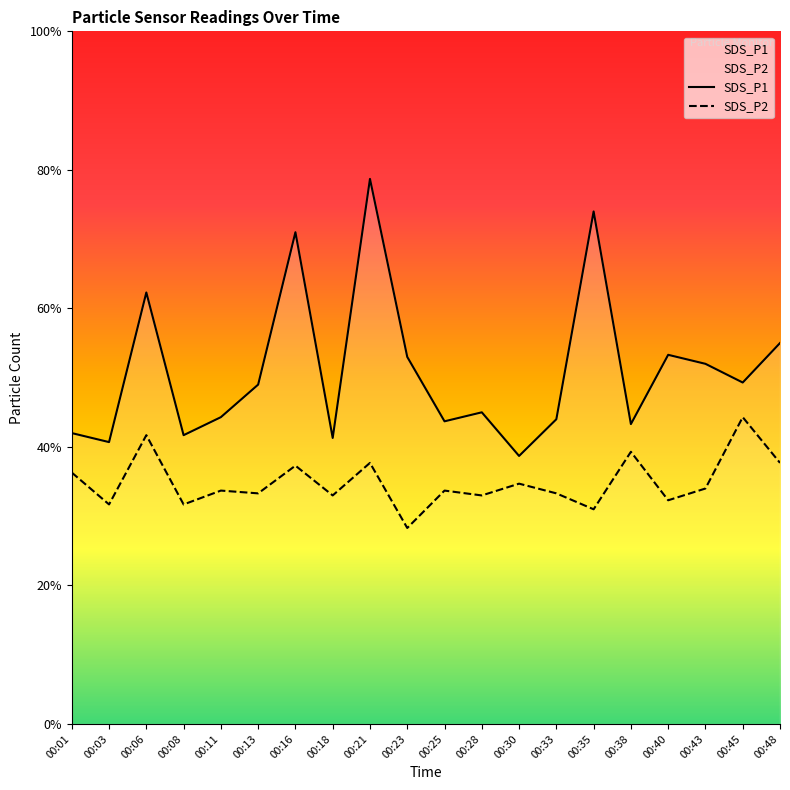

Which series has the largest range (max minus min)?

SDS_P1